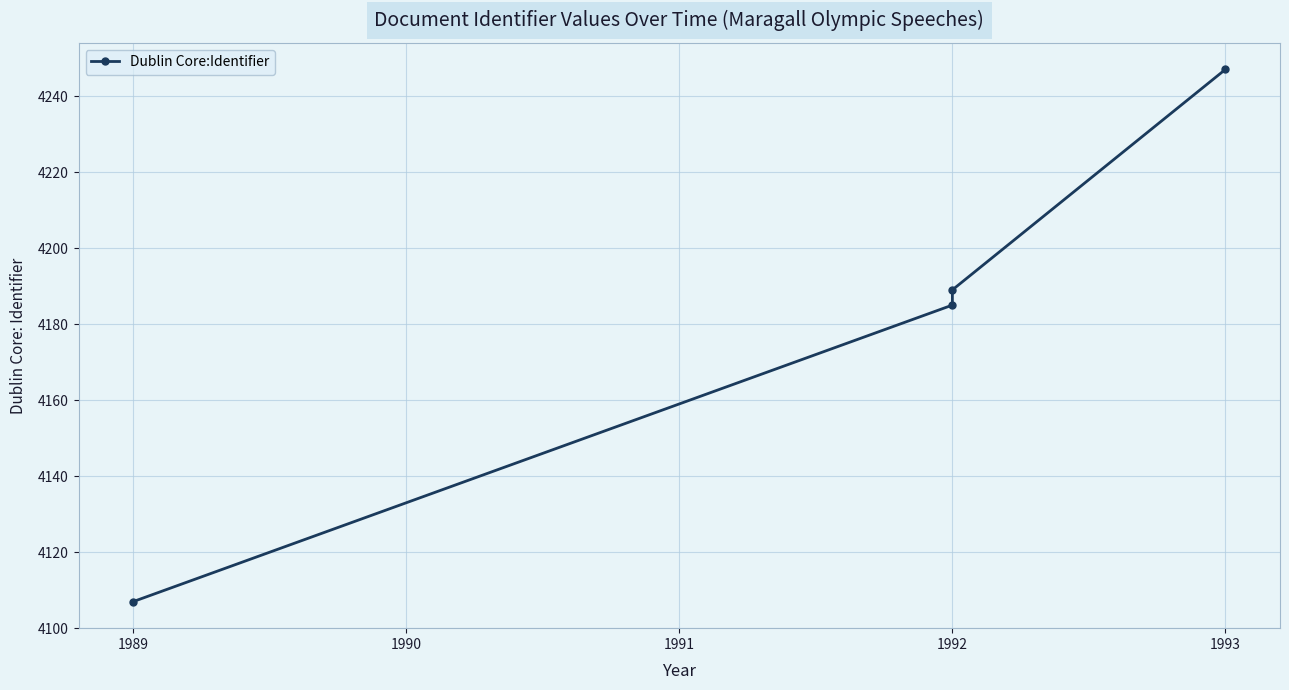

How many data points are less than 4189?

2